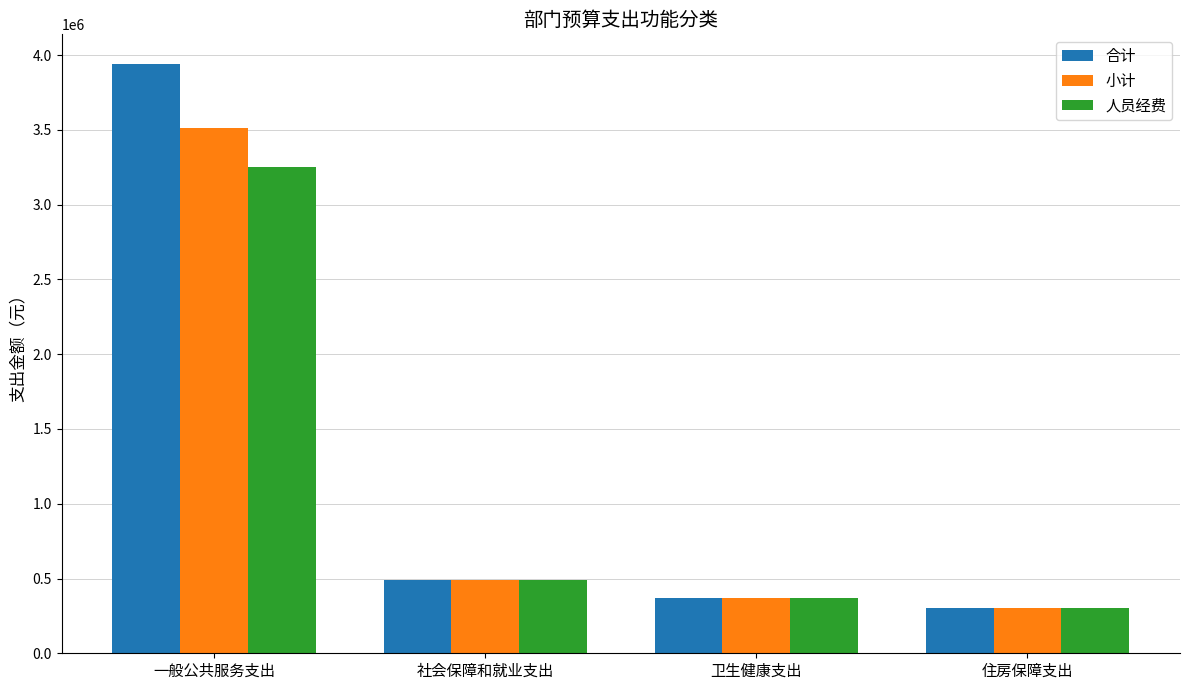

How many data points in 人员经费 are less than 487562?

2